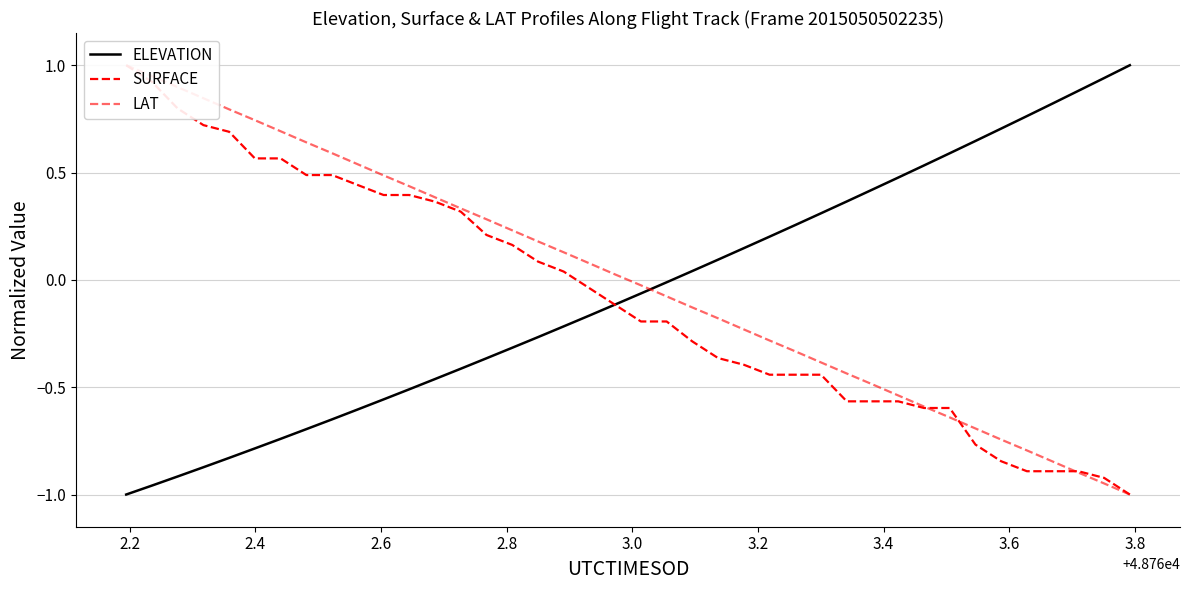

What is the highest value of the ELEVATION series?

1.0